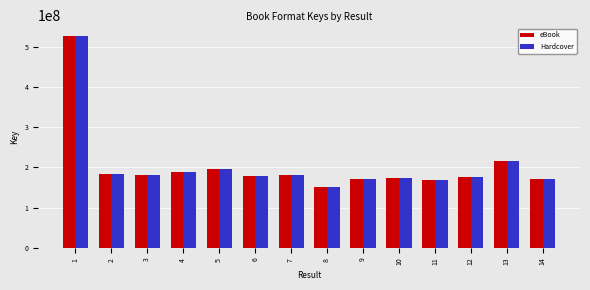

What is the minimum value for eBook?

150691577